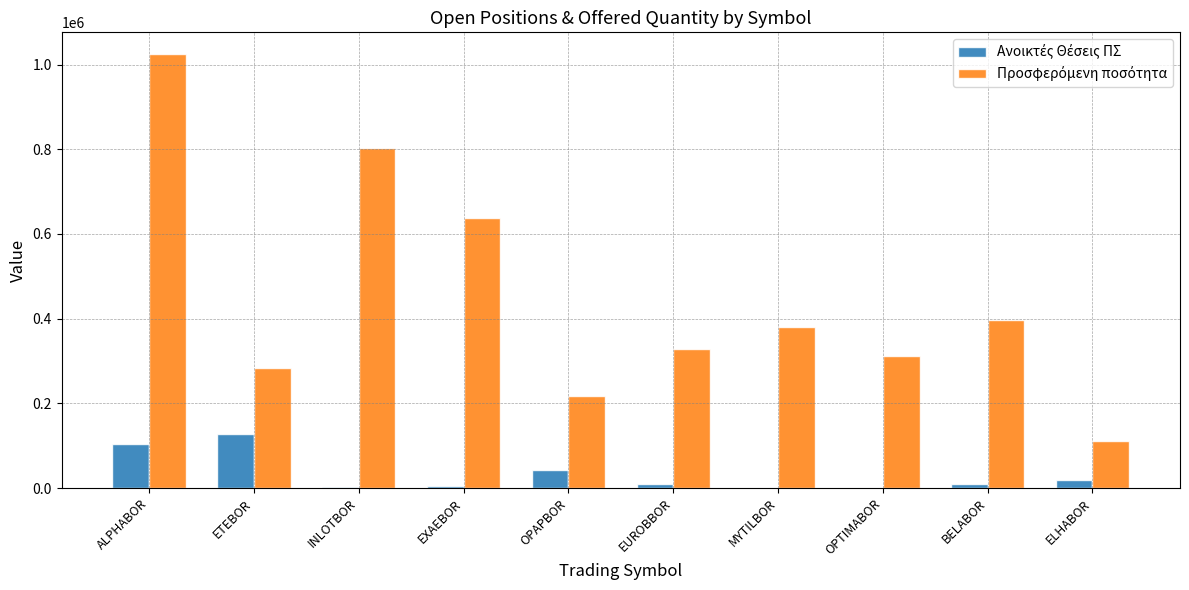

What is the total value across all series at OPTIMABOR?

311507